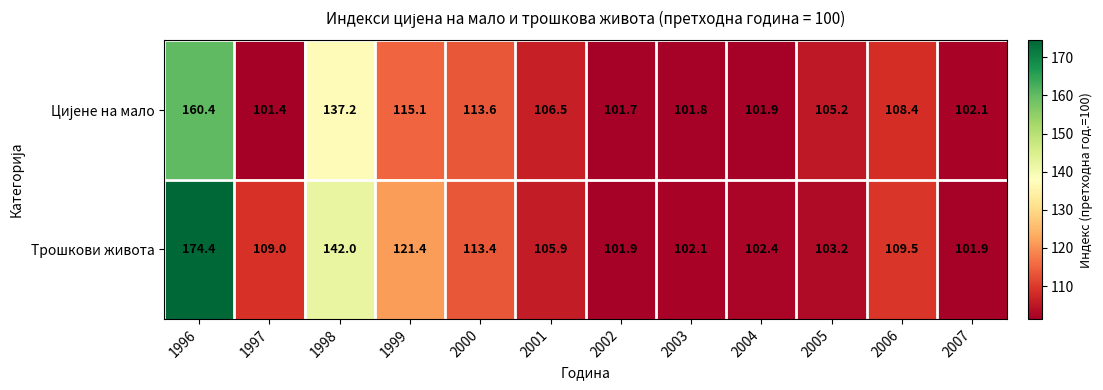

What is the total value across all series at 2001?

212.4